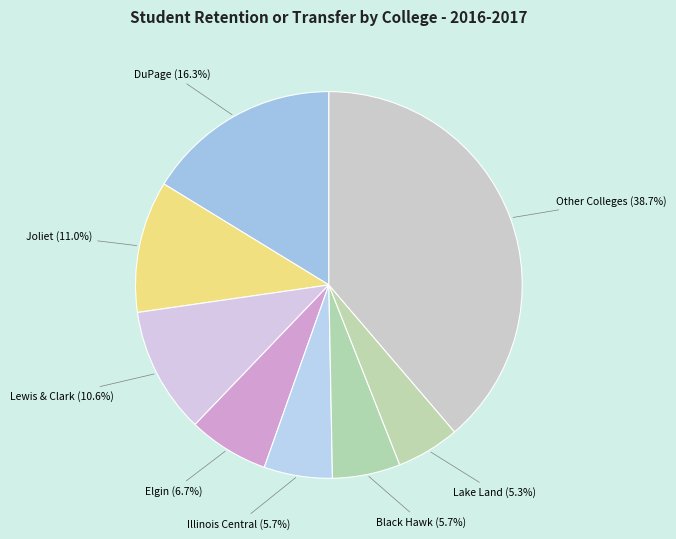

How many slices are in this pie chart?

8